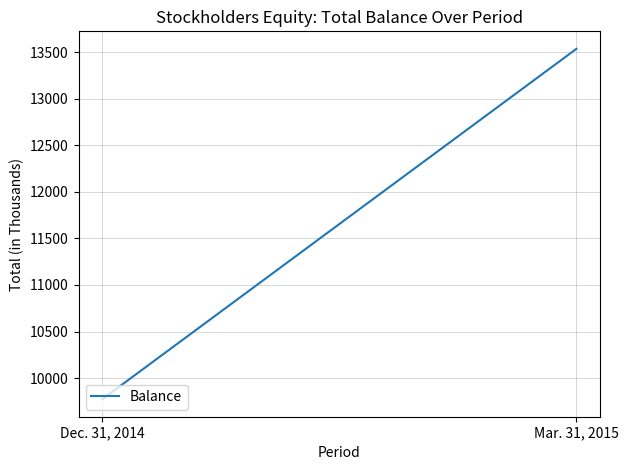

Rank the categories by value from lowest to highest.

Dec. 31, 2014, Mar. 31, 2015